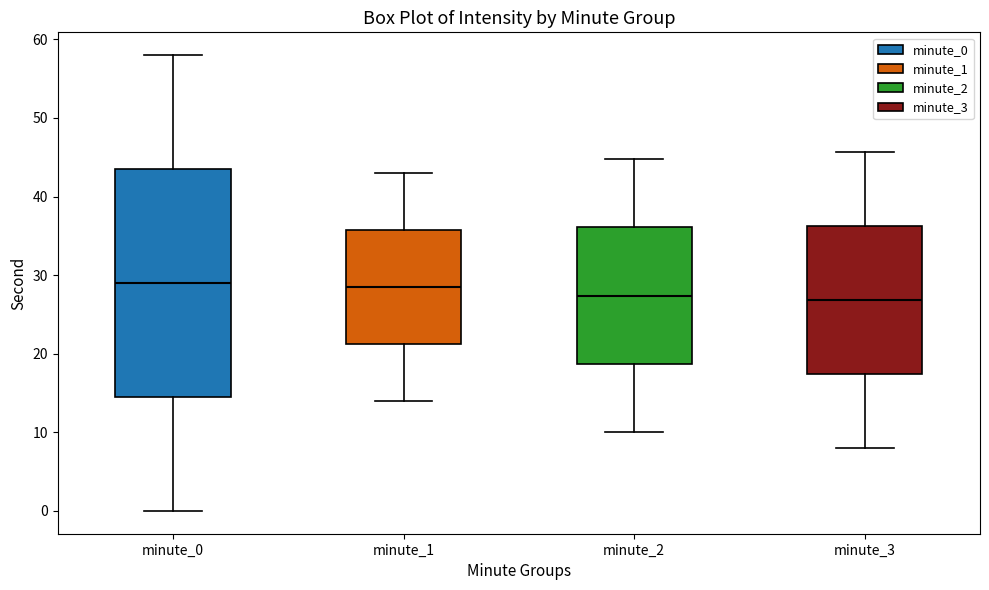

Reading left to right, read every box against the y-axis: the position of its median line, the range the box covers, and the ends of its whiskers. The values are not printed on the chart, so give them approximately, as read against the axis.

minute_0: median 29, box 15 to 44, whiskers 0 to 58
minute_1: median 29, box 21 to 36, whiskers 14 to 43
minute_2: median 27, box 19 to 36, whiskers 10 to 45
minute_3: median 27, box 17 to 36, whiskers 8 to 46